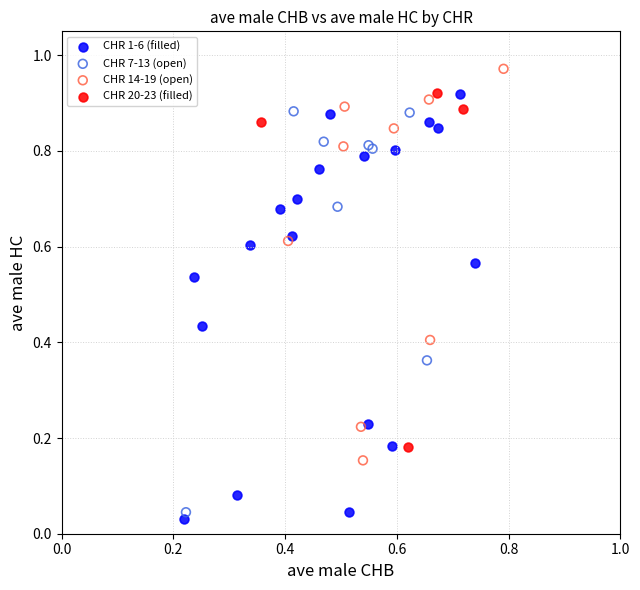

Which series has the widest spread of Y values?

CHR 1-6 (filled)